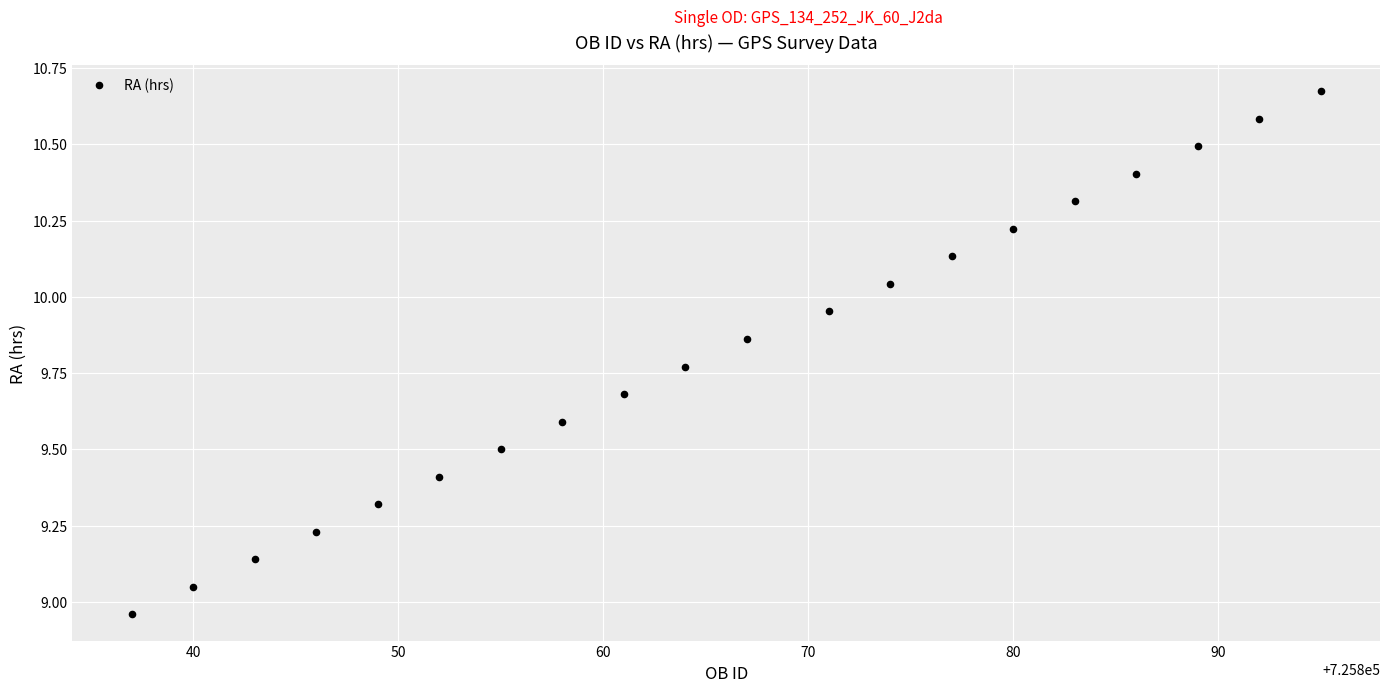

What is the range of Y values (max minus min)?

1.7